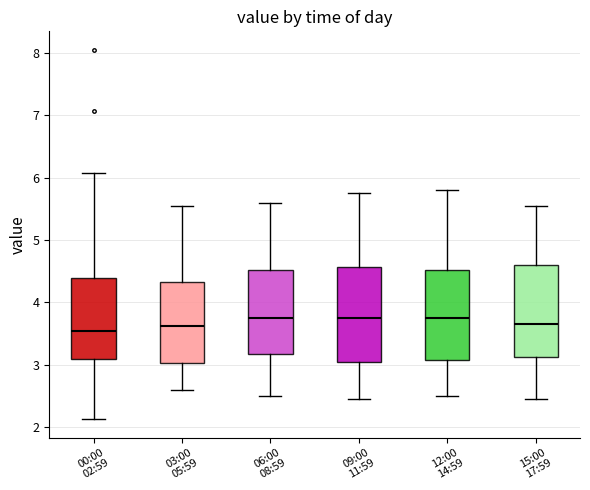

Where does the median line of the box for 00:00 02:59 sit on the y-axis? The values are not printed on the chart, so give them approximately, as read against the axis.

3.6